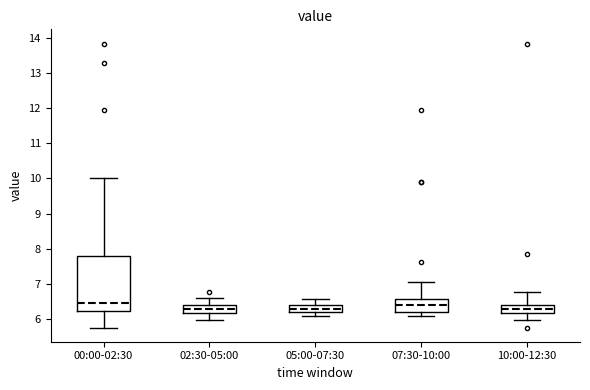

Reading left to right, read every box against the y-axis: the position of its median line, the range the box covers, and the ends of its whiskers. The values are not printed on the chart, so give them approximately, as read against the axis.

00:00-02:30: median 6.5, box 6.2 to 7.8, whiskers 5.8 to 10.0
02:30-05:00: median 6.3, box 6.2 to 6.4, whiskers 6.0 to 6.6
05:00-07:30: median 6.3, box 6.2 to 6.4, whiskers 6.1 to 6.6
07:30-10:00: median 6.4, box 6.2 to 6.6, whiskers 6.1 to 7.1
10:00-12:30: median 6.3, box 6.2 to 6.4, whiskers 6.0 to 6.8